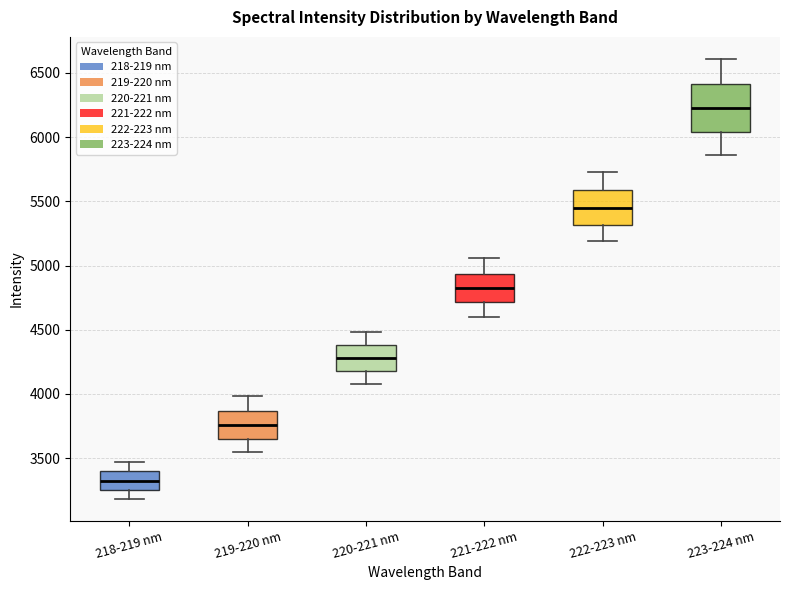

Which box is the tallest, from its lower edge to its upper edge?

223-224 nm